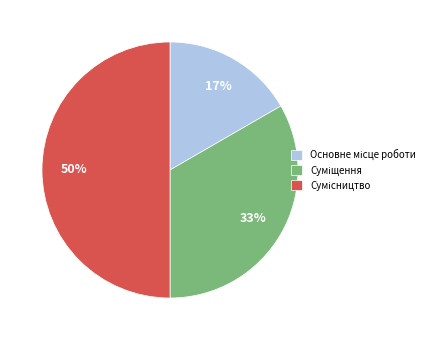

To the nearest percent, what is the difference between the largest and smallest slice percentages?

33%